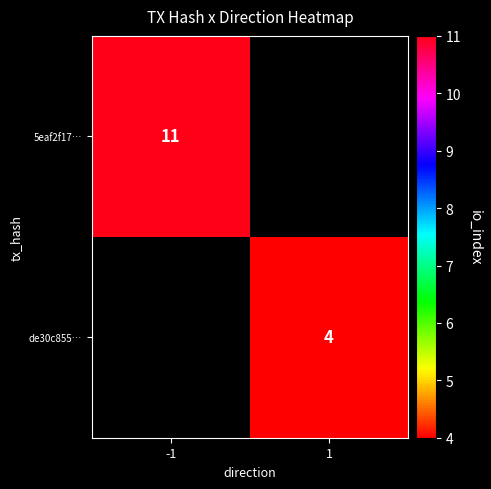

At how many categories does at least one series exceed 7?

1